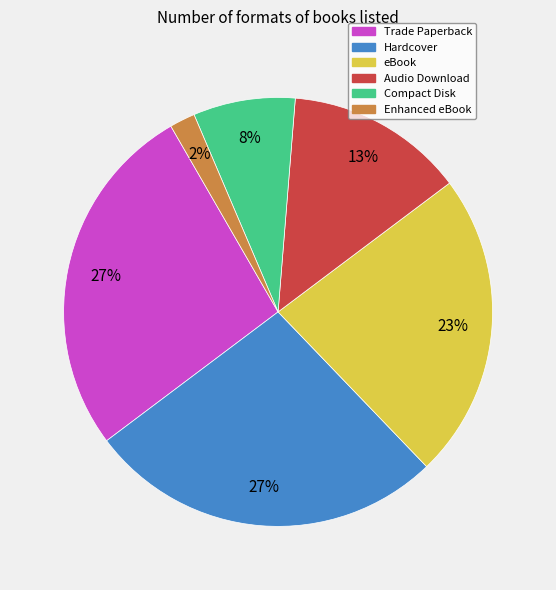

To the nearest percent, what portion does Enhanced eBook represent?

2%